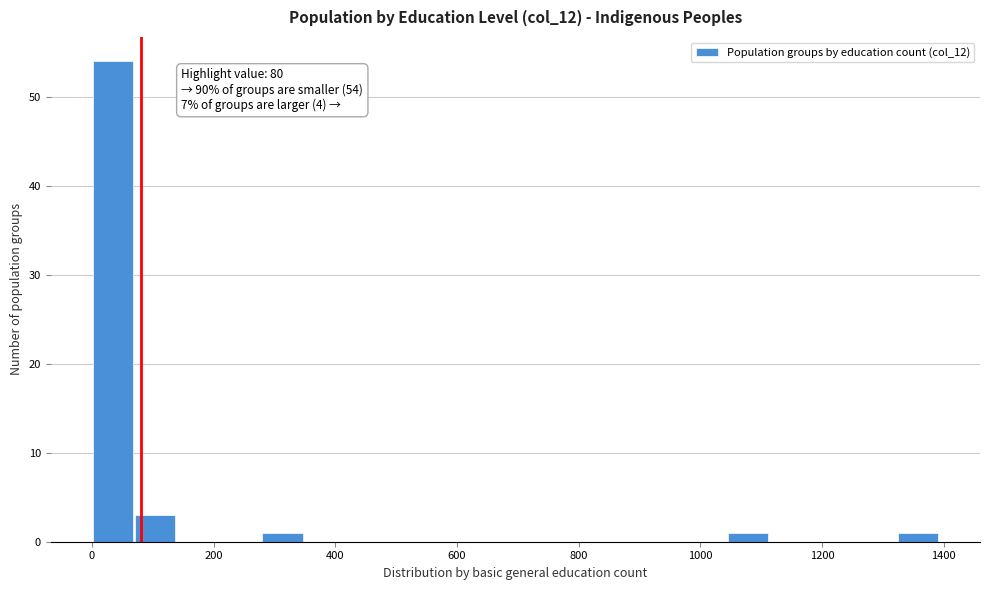

Read against the x-axis, roughly where is the centre of the tallest bar?

40